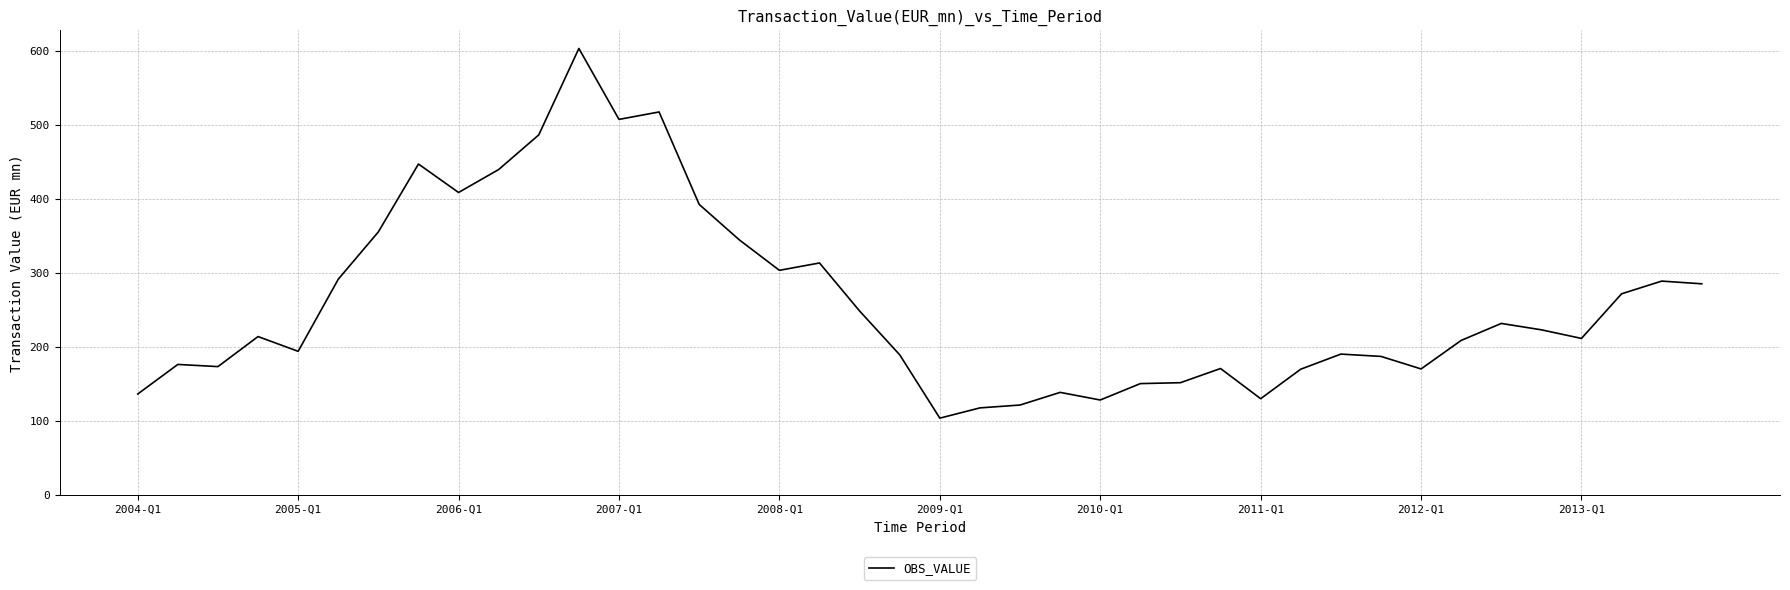

What is the difference between the maximum and minimum values?

499.5